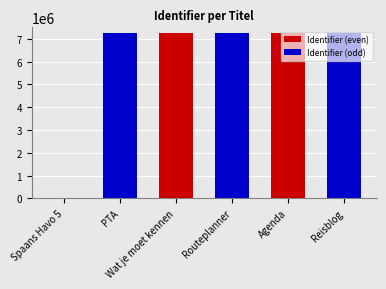

Which series has the largest total across all categories?

Identifier (odd)